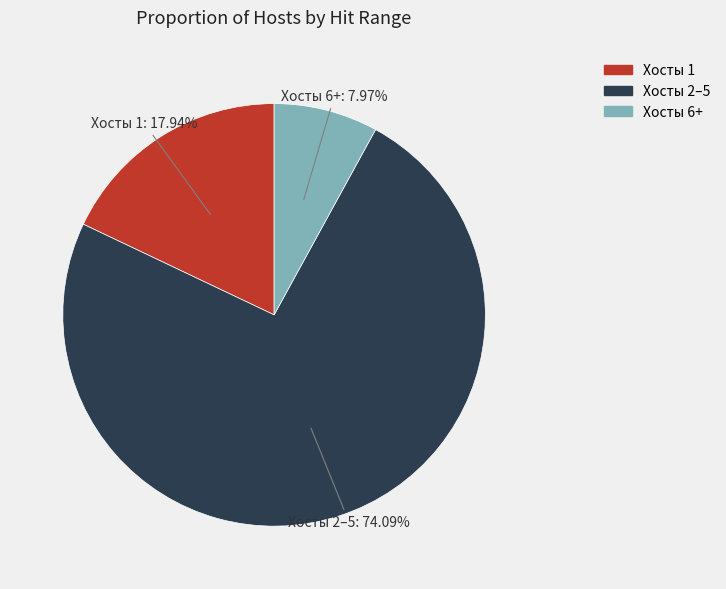

Is there any slice that represents more than half of the pie?

Yes